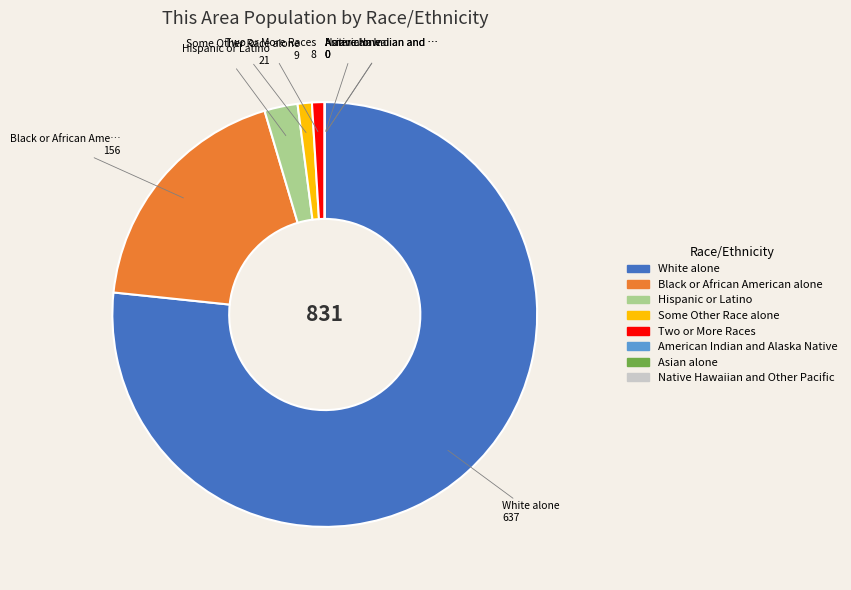

Which slice is the largest?

White alone